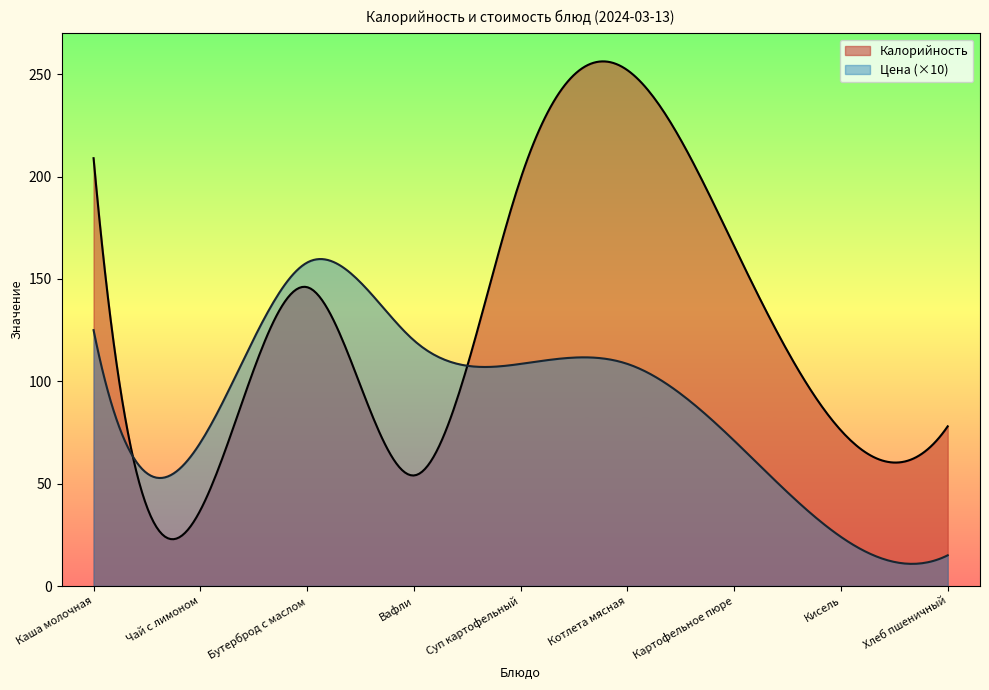

List the labels in order of Цена value, largest first.

Бутерброд с маслом, Каша молочная, Вафли, Суп картофельный, Котлета мясная, Картофельное пюре, Чай с лимоном, Кисель, Хлеб пшеничный